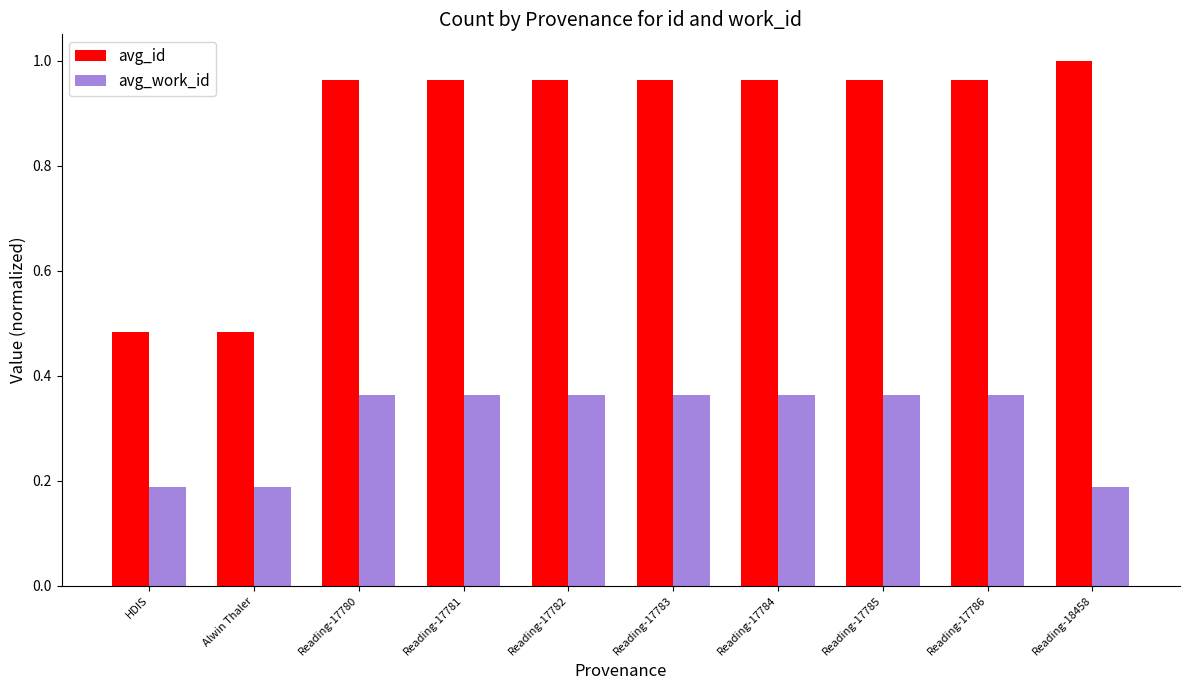

What position from the left is Alwin Thaler?

2